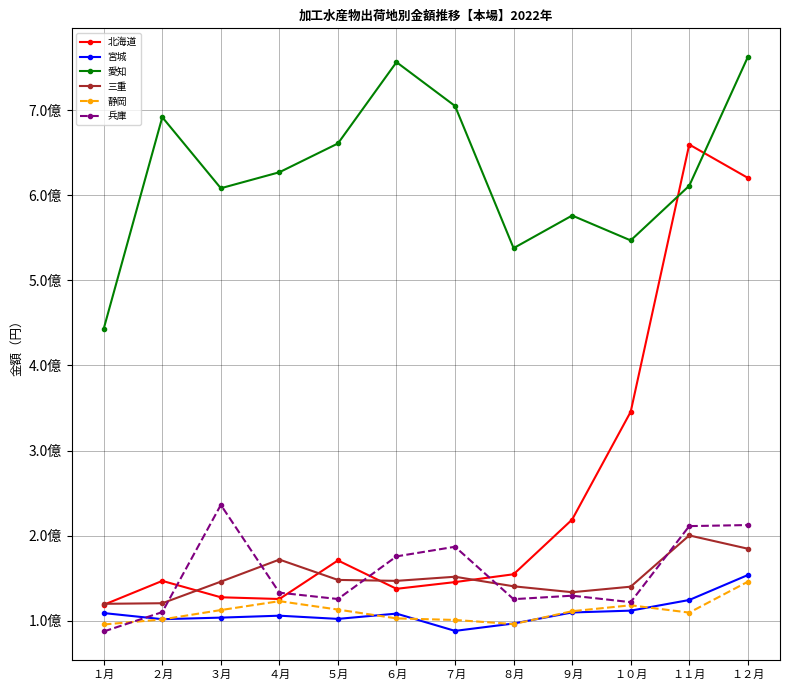

Where do 北海道 and 愛知 first cross each other?

１０月 and １１月